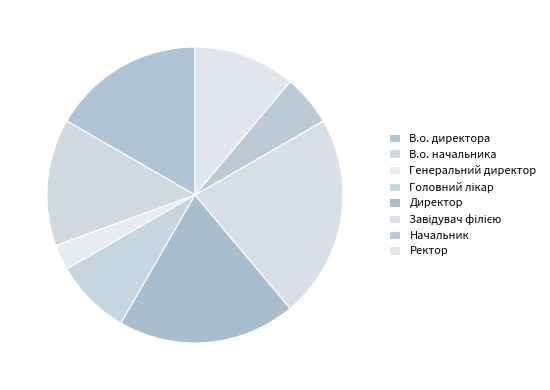

What is the change in value from В.о. директора to Директор?

+1